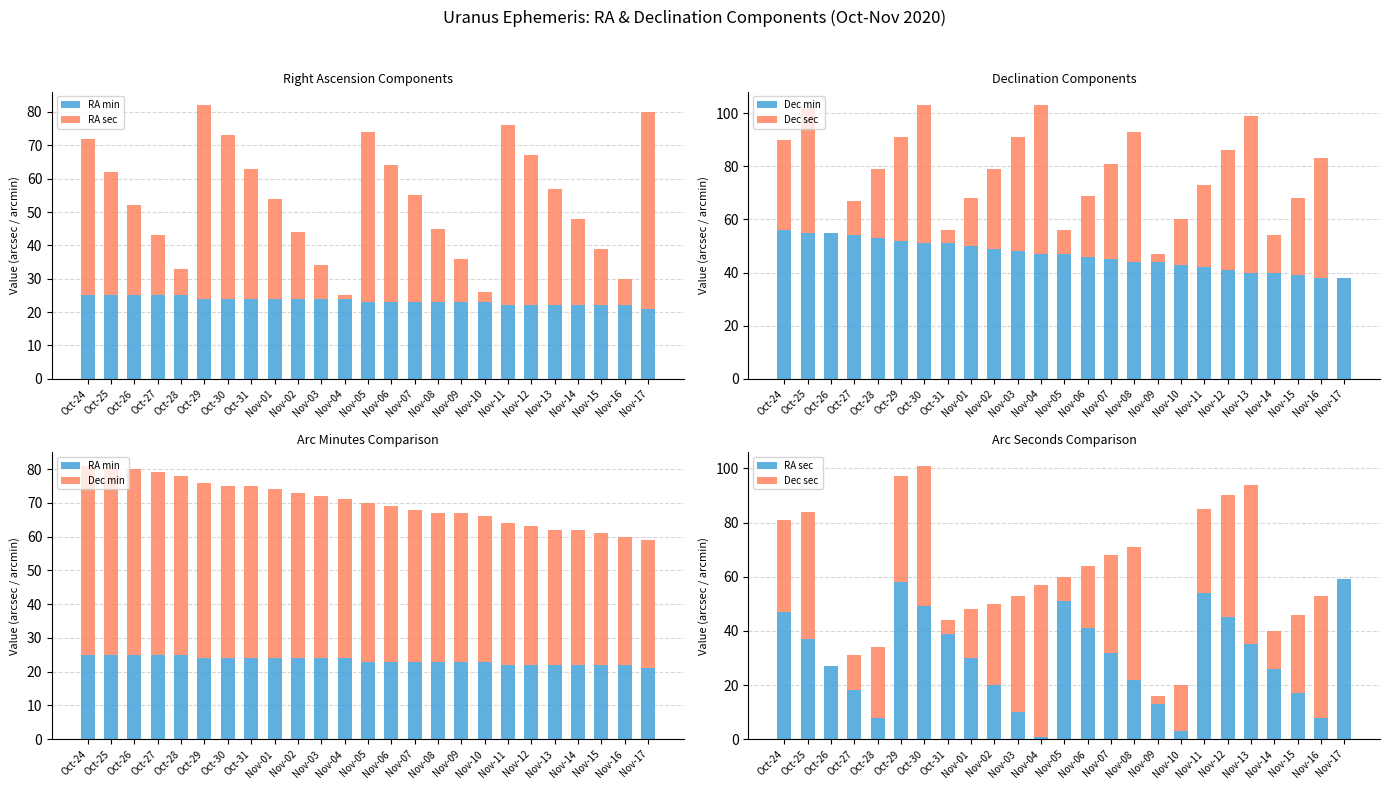

The value of Dec sec at Nov-02 is 45. True or false?

False